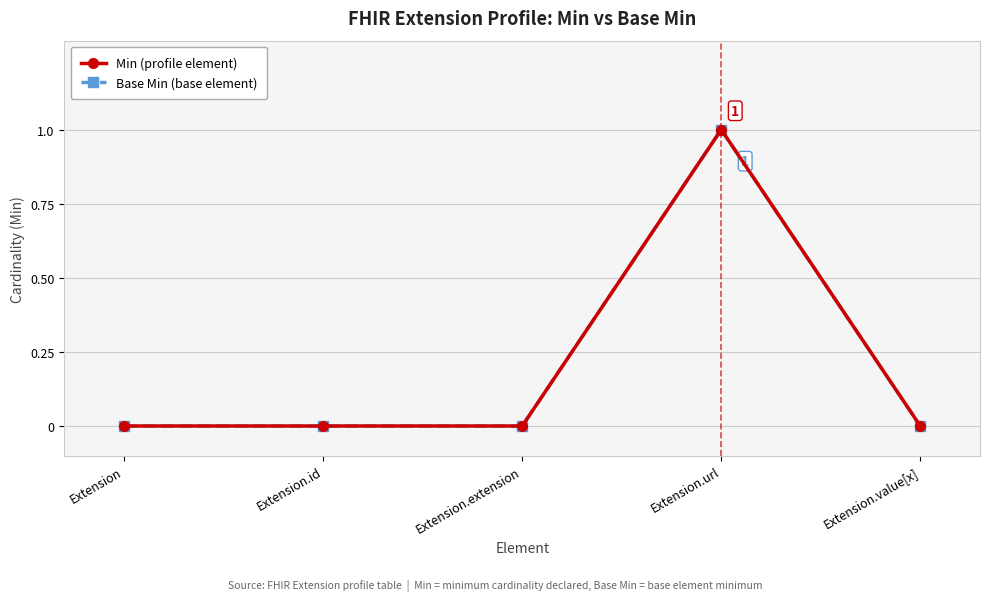

Is this an area chart (filled region under the line)?

No